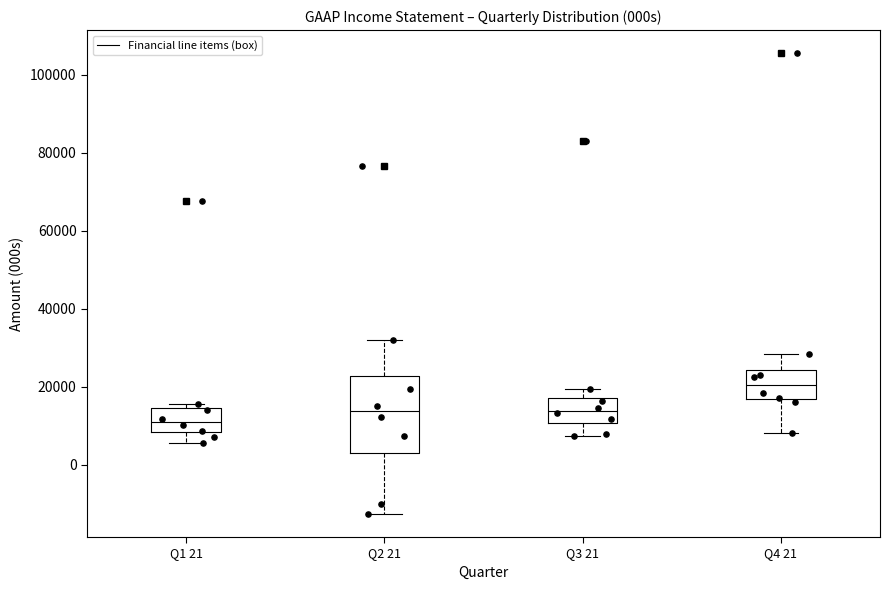

Reading left to right, read every box against the y-axis: the position of its median line, the range the box covers, and the ends of its whiskers. The values are not printed on the chart, so give them approximately, as read against the axis.

Q1 21: median 12000, box 8000 to 14000, whiskers 6000 to 16000
Q2 21: median 14000, box 4000 to 22000, whiskers -12000 to 32000
Q3 21: median 14000, box 10000 to 18000, whiskers 8000 to 20000
Q4 21: median 20000, box 16000 to 24000, whiskers 8000 to 28000